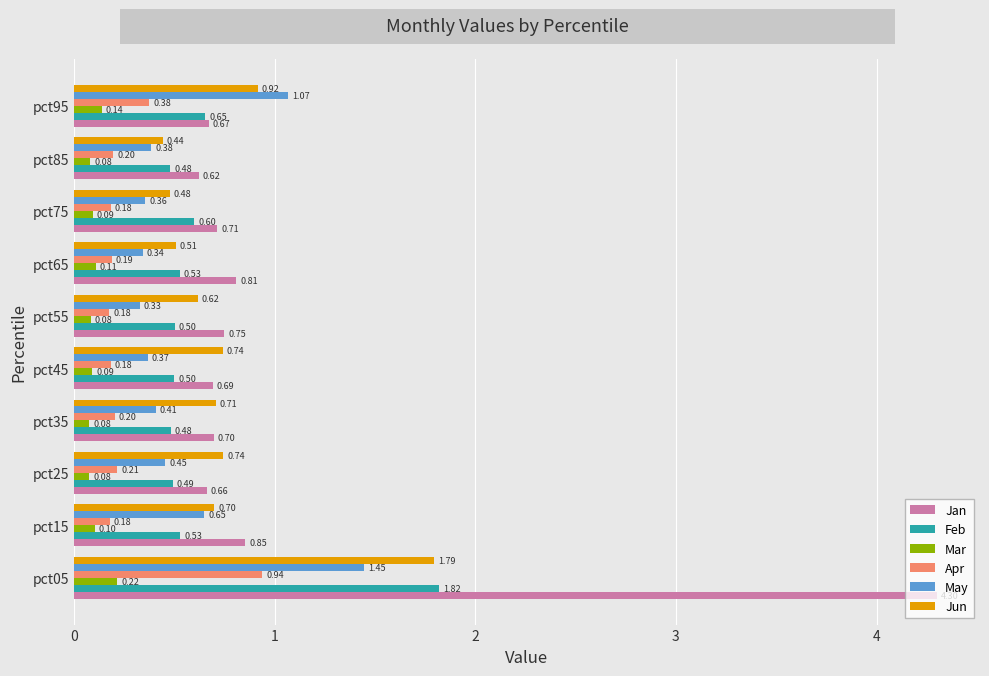

At how many categories does at least one series exceed 2?

1